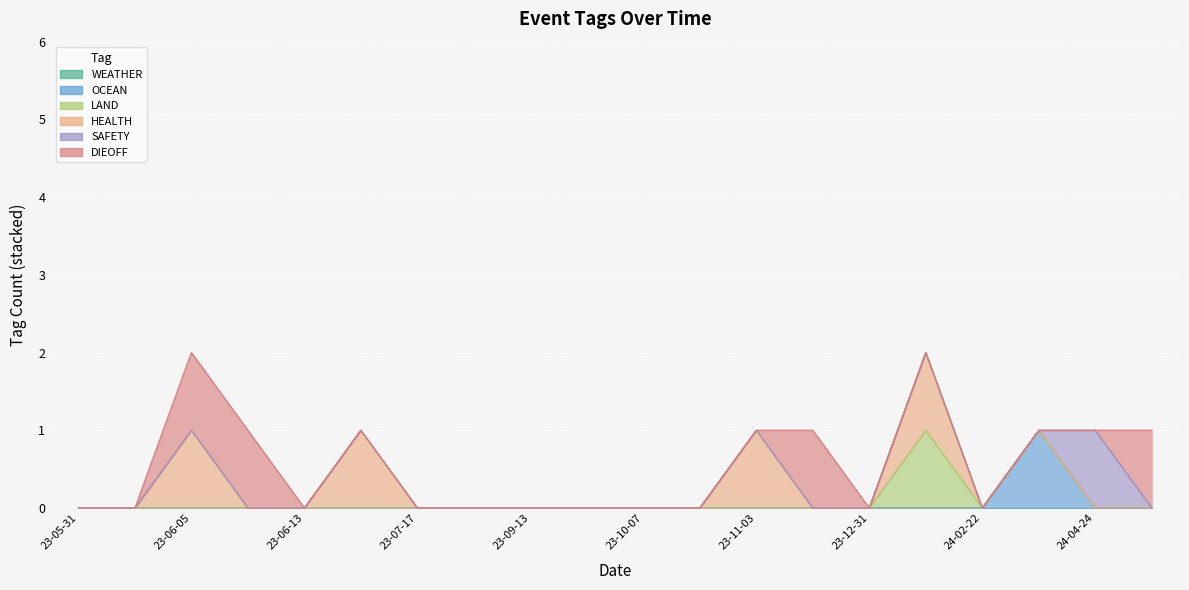

At which category does SAFETY reach its first local peak?

2024-04-24